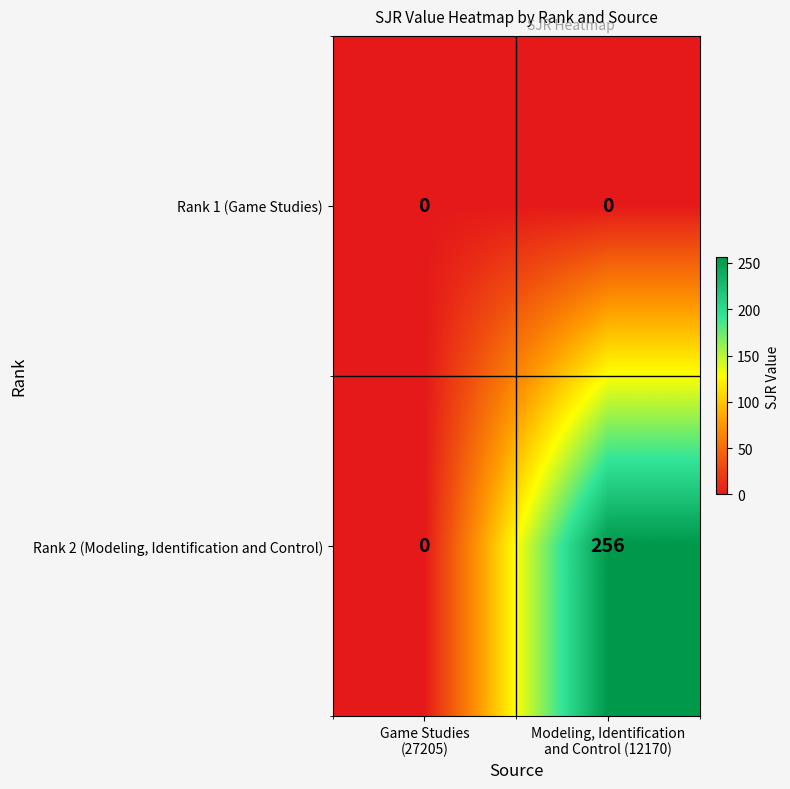

What is the greatest value displayed?

256